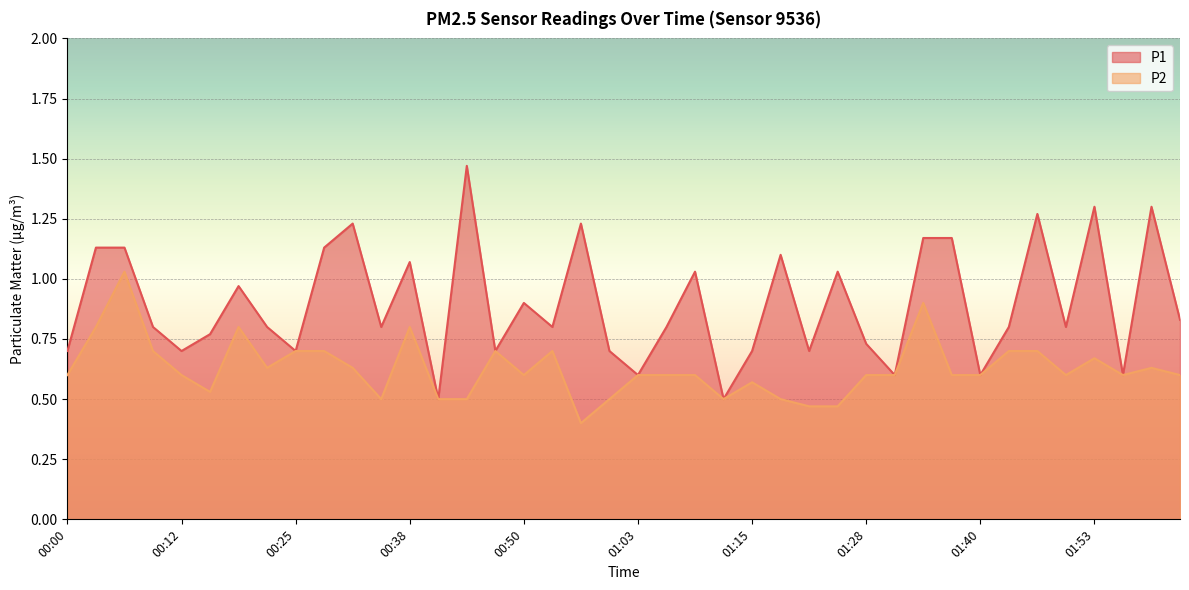

Which series has the widest spread of values?

P1